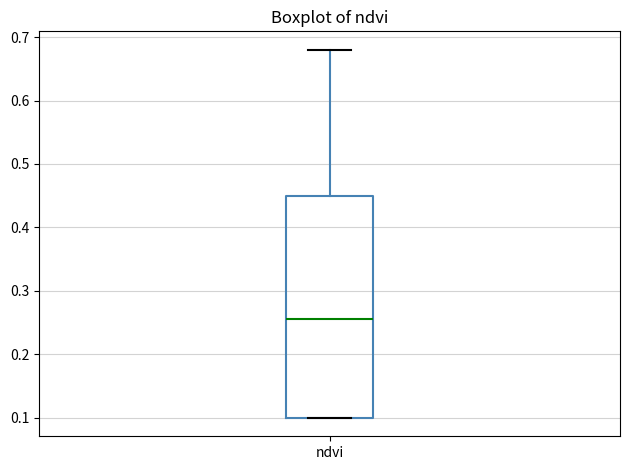

Read this box plot against the y-axis: the position of the median line, the range covered by the box, and the ends of both whiskers. The values are not printed on the chart, so give them approximately, as read against the axis.

median 0.26, box 0.10 to 0.45, whiskers 0.10 to 0.68